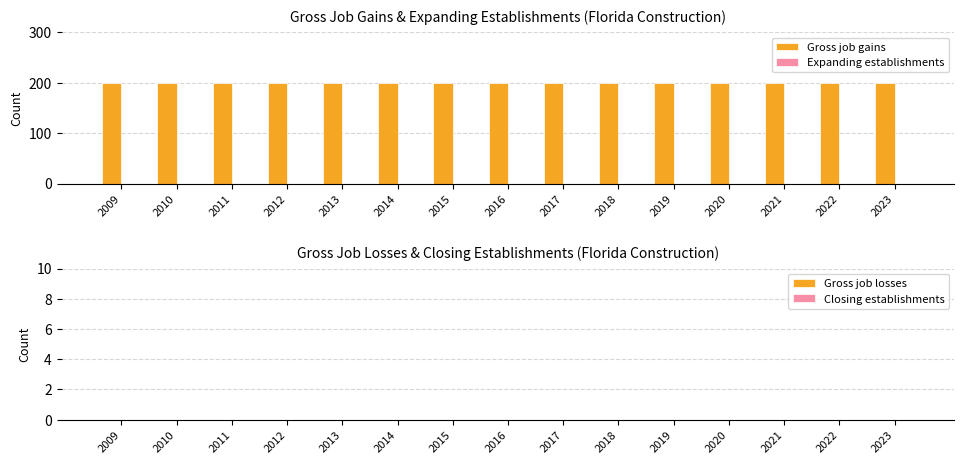

Reading left to right, what are all the values shown in this chart?

Gross job gains: 2009=200	2010=200	2011=200	2012=200	2013=200	2014=200	2015=200	2016=200	2017=200	2018=200	2019=200	2020=200	2021=200	2022=200	2023=200
Expanding establishments: 2009=0	2010=0	2011=0	2012=0	2013=0	2014=0	2015=0	2016=0	2017=0	2018=0	2019=0	2020=0	2021=0	2022=0	2023=0
Gross job losses: 2009=0	2010=0	2011=0	2012=0	2013=0	2014=0	2015=0	2016=0	2017=0	2018=0	2019=0	2020=0	2021=0	2022=0	2023=0
Closing establishments: 2009=0	2010=0	2011=0	2012=0	2013=0	2014=0	2015=0	2016=0	2017=0	2018=0	2019=0	2020=0	2021=0	2022=0	2023=0